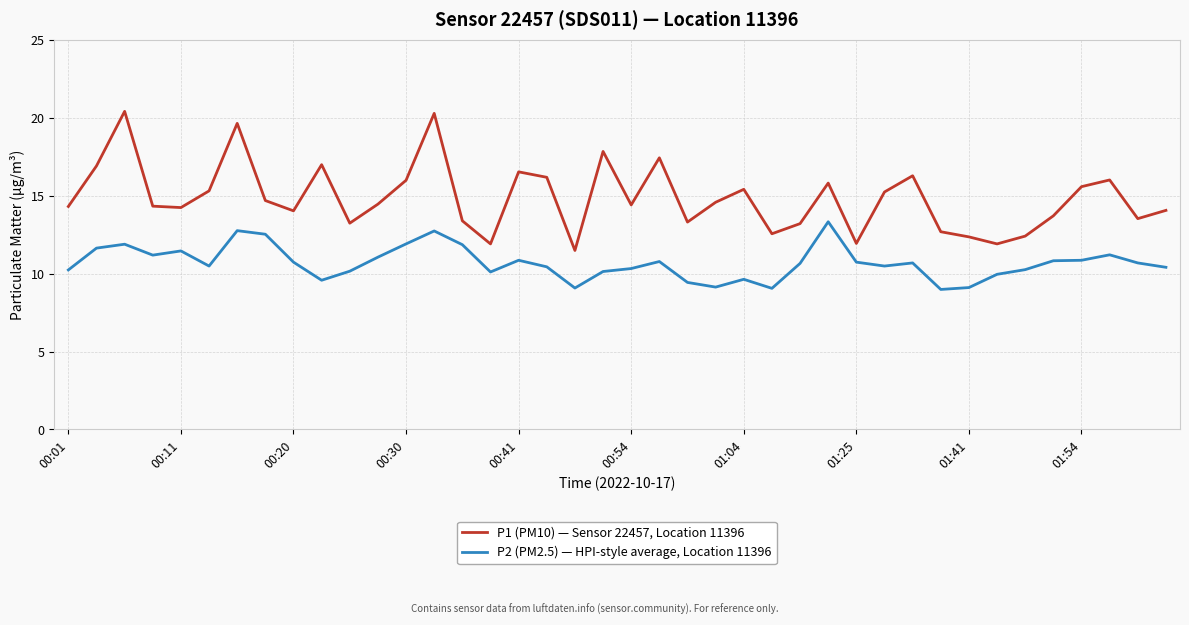

Which series has the largest total across all categories?

P1 (PM10) — Sensor 22457, Location 11396